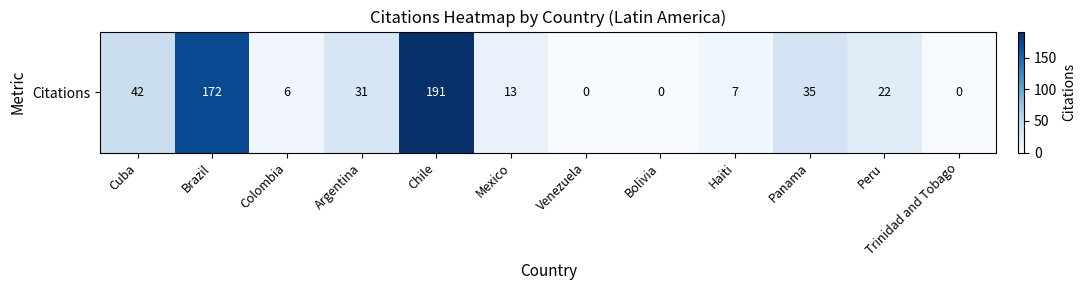

At which category does the chart reach its peak across all series?

Chile